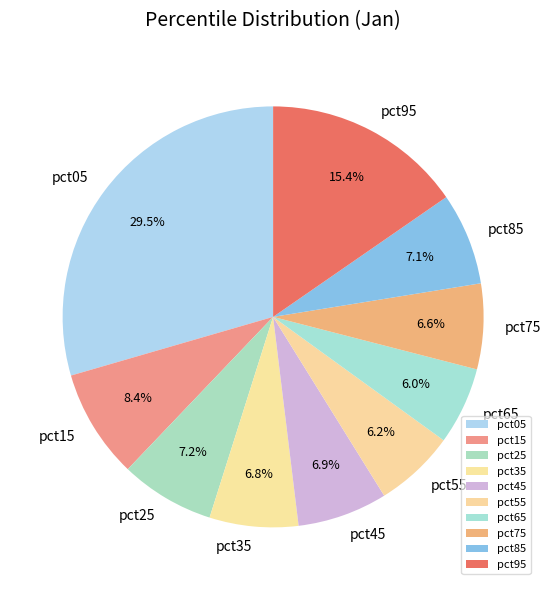

How many slices are in this pie chart?

10